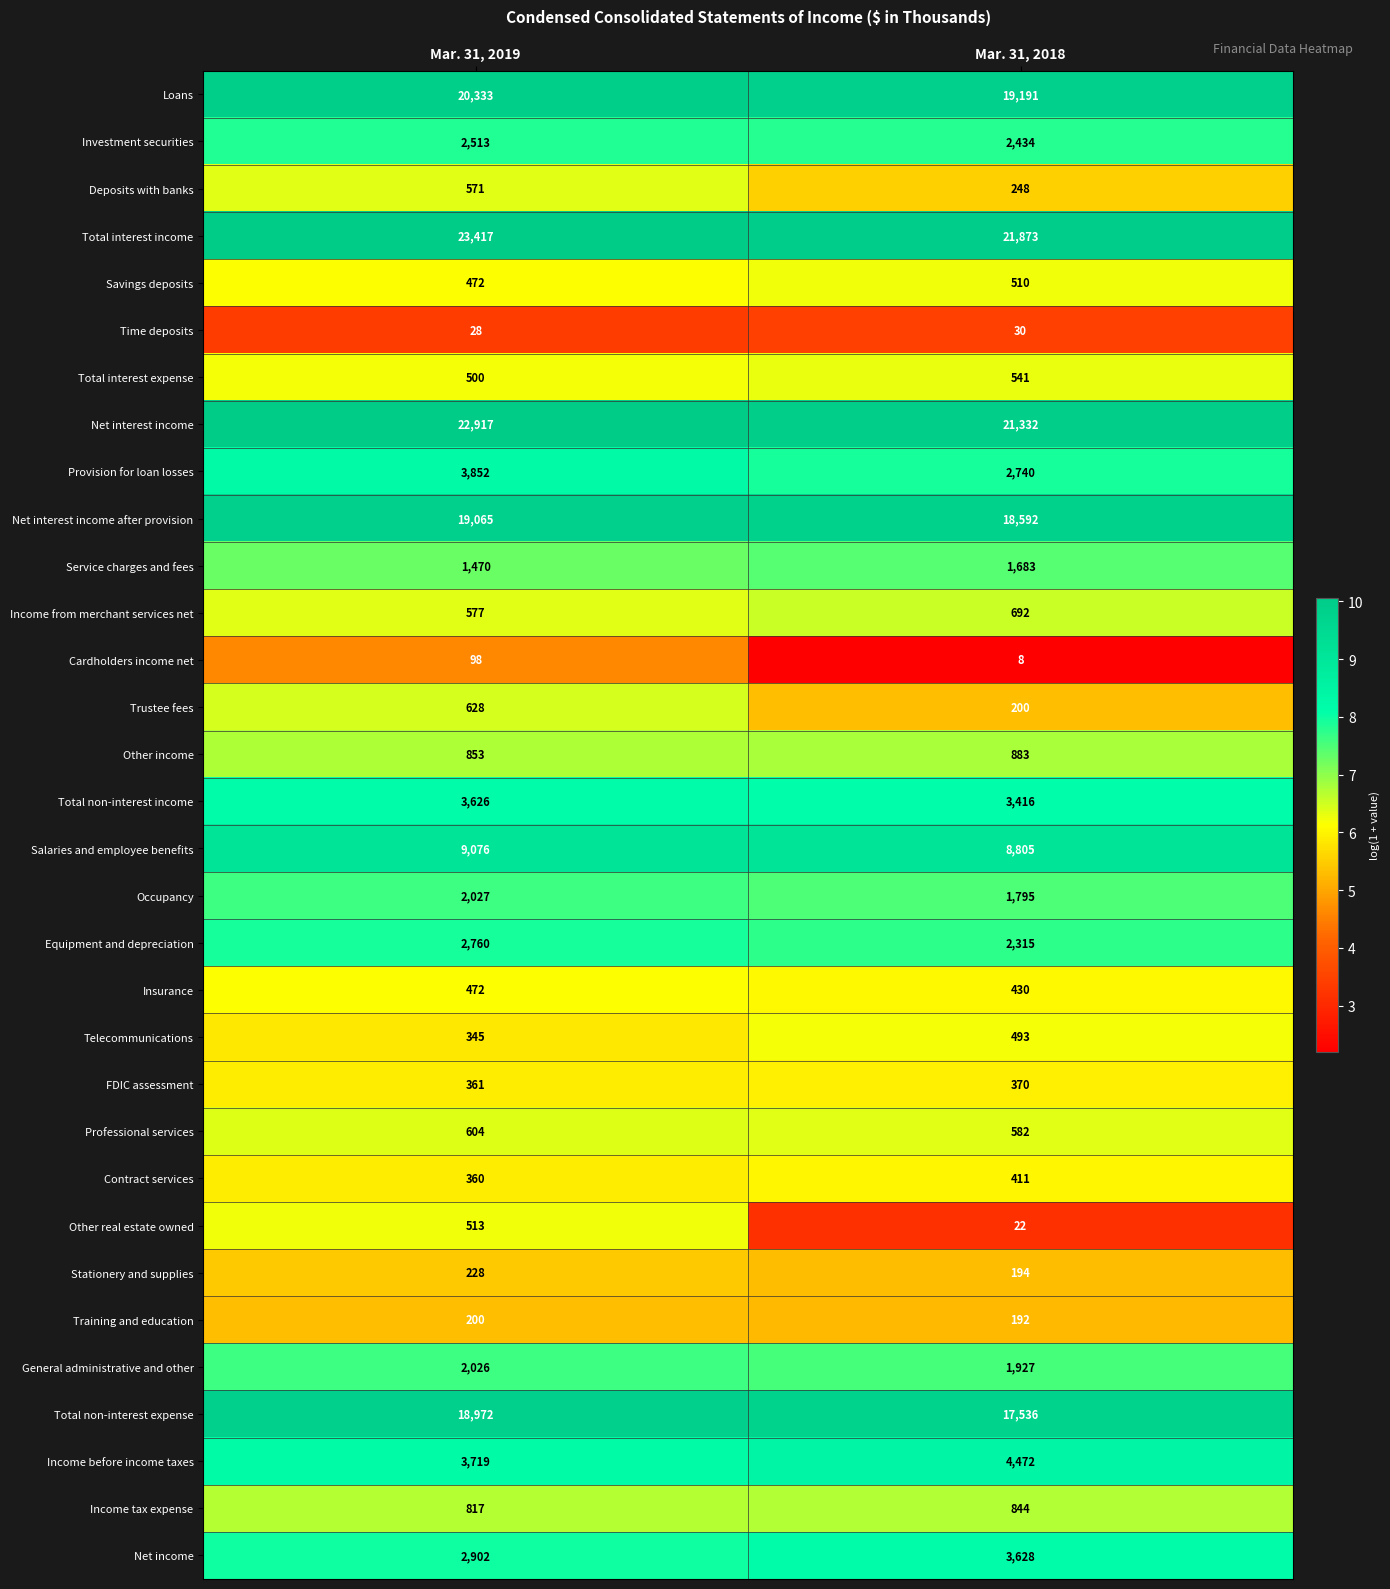

True or false: Income before income taxes has a value of 3719 at Mar. 31, 2019.

True